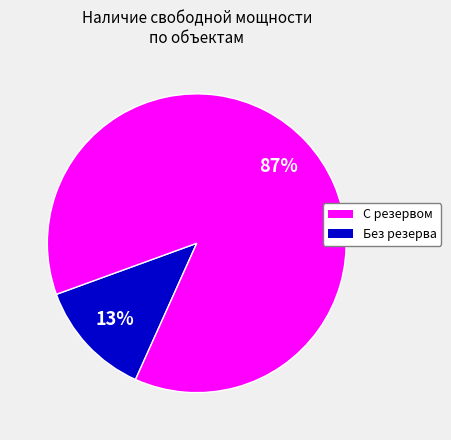

Does any single category account for the majority?

Yes